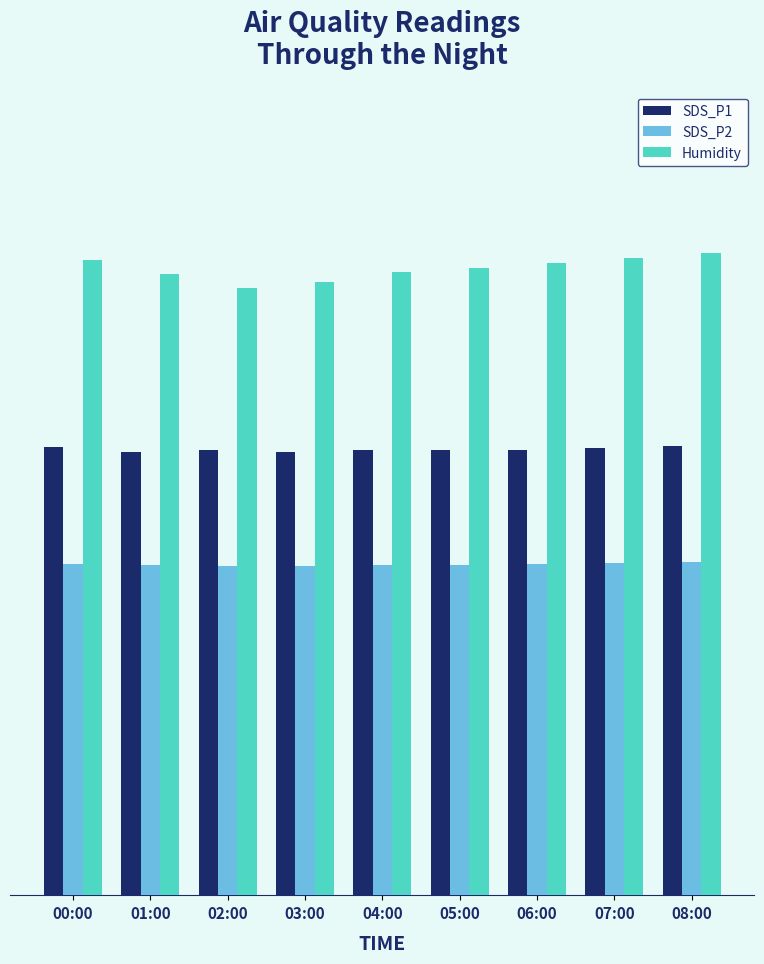

What are all the series names shown in the legend?

SDS_P1, SDS_P2, Humidity